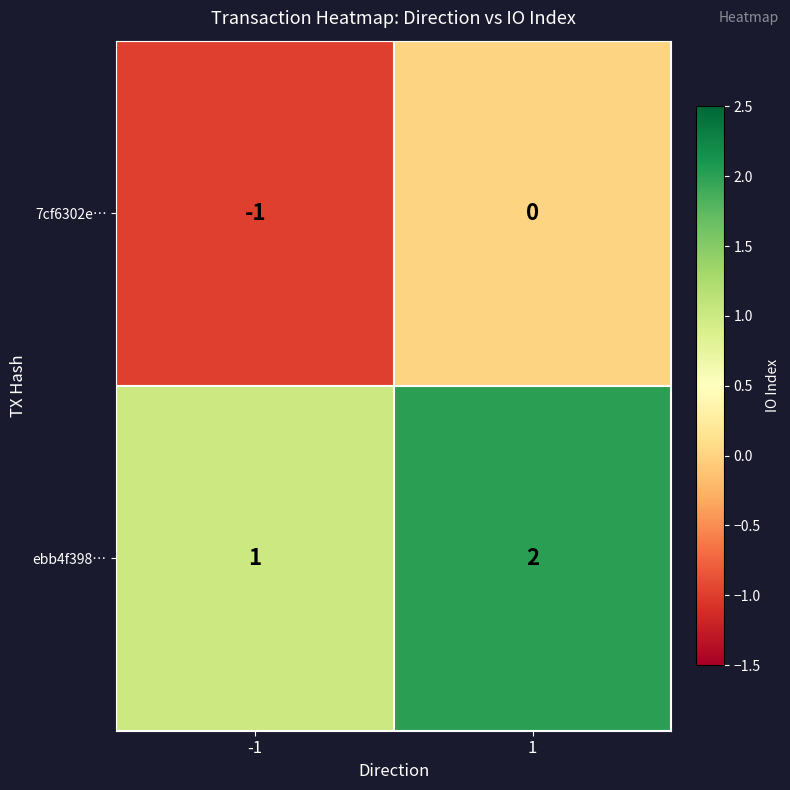

What is the sum of all ebb4f398… values?

3